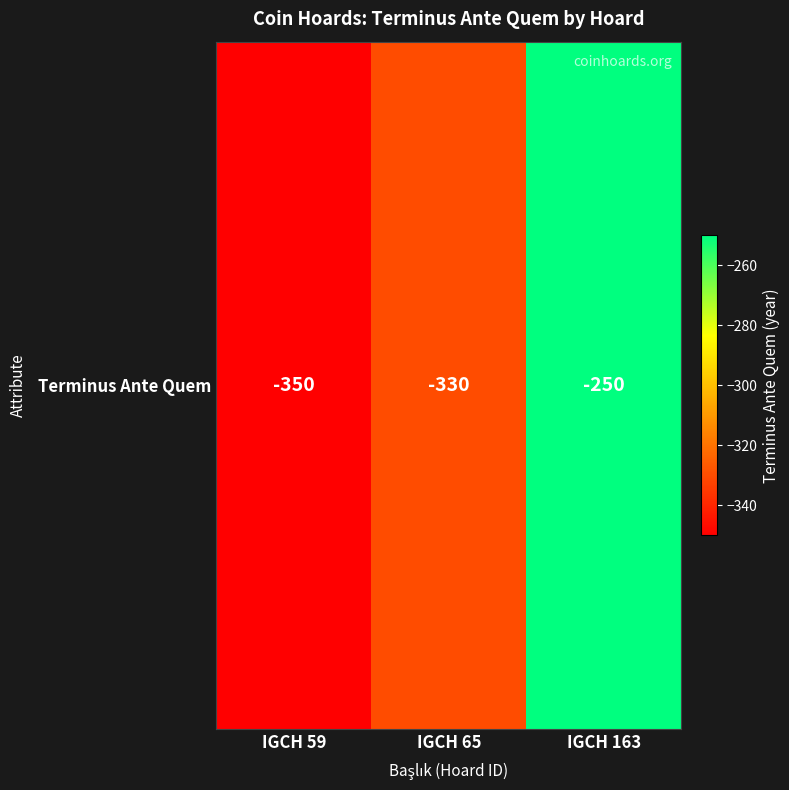

What is the sum of the values at IGCH 163 and IGCH 59?

-600